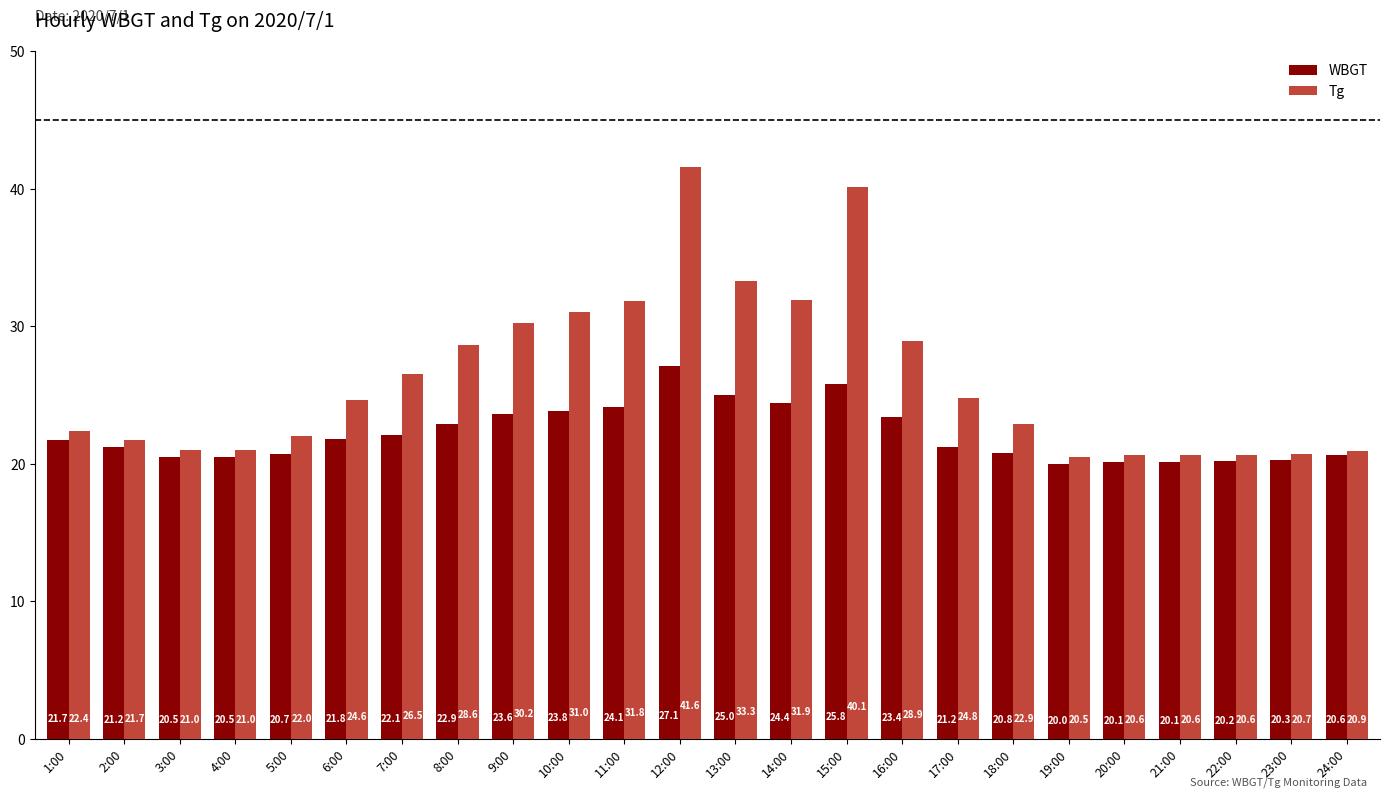

What is the difference between the WBGT values at 14:00 and 8:00?

1.5